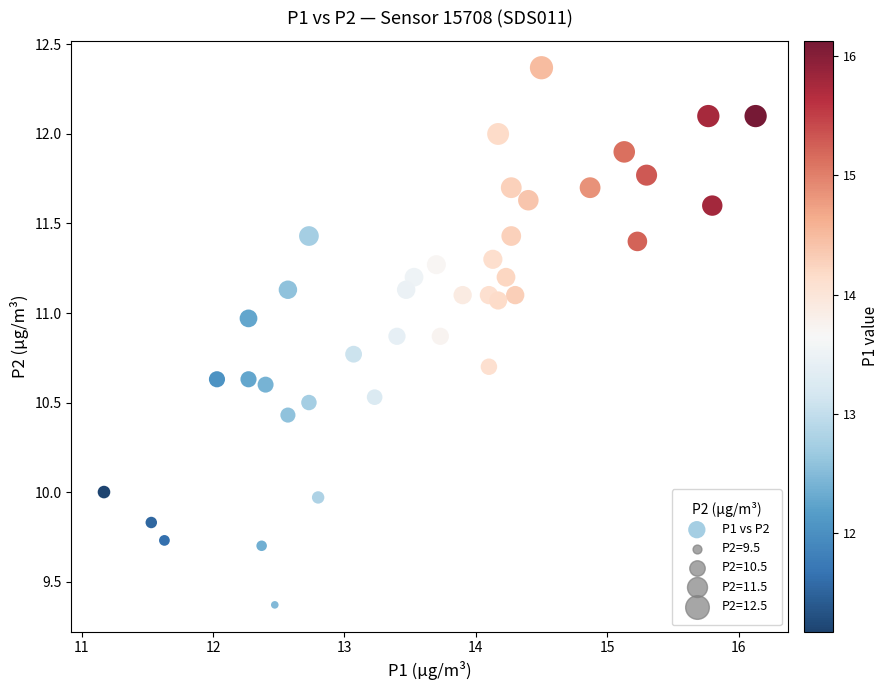

What is the range of Y values (max minus min)?

3.0